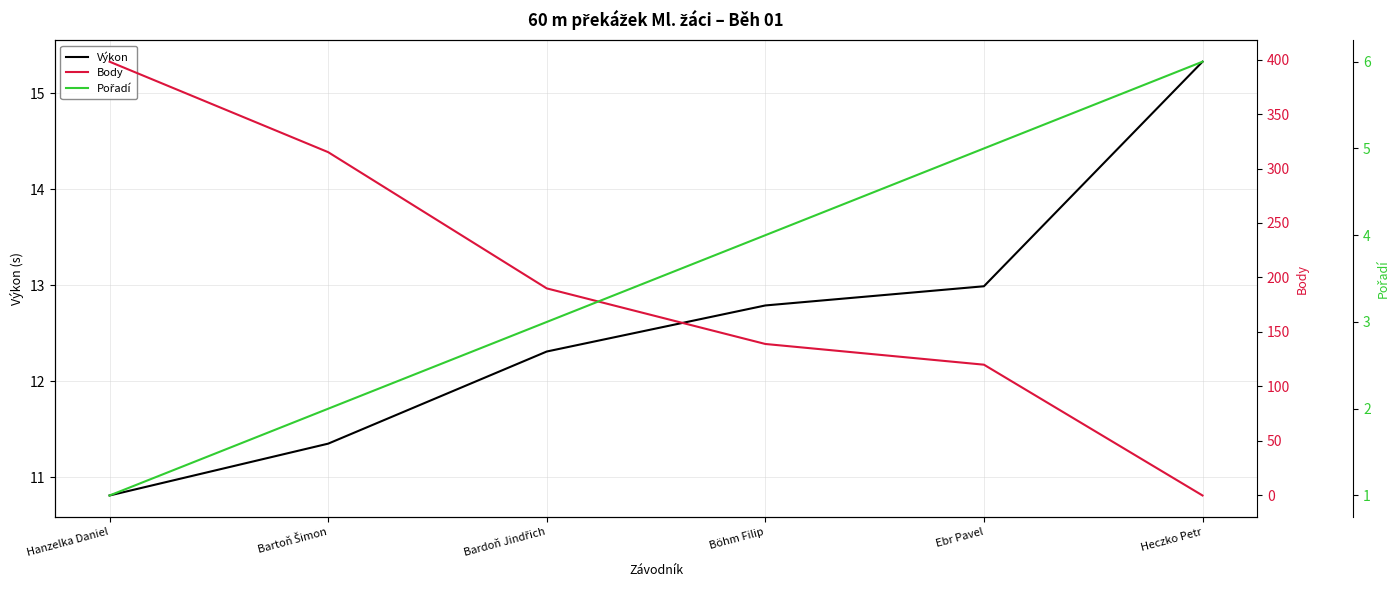

What is the sum of the Výkon values at Bardoň Jindřich and Böhm Filip?

25.1